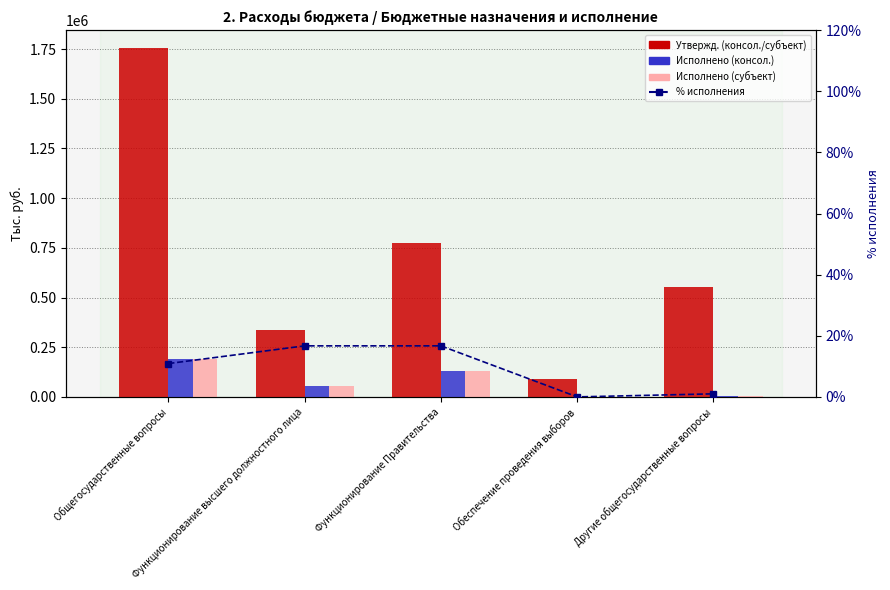

List the labels in order of Исполнено (консол. бюджет) value, smallest first.

Обеспечение проведения выборов, Другие общегосударственные вопросы, Функционирование высшего должностного лица, Функционирование Правительства, Общегосударственные вопросы